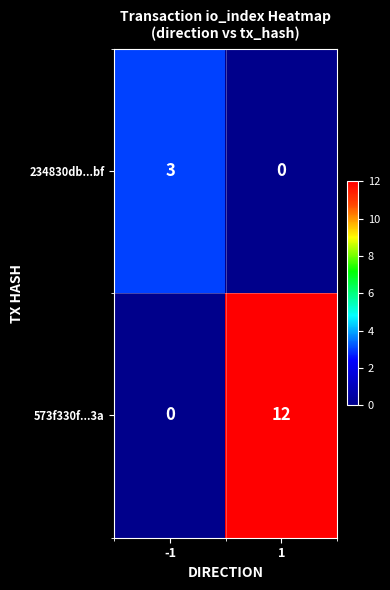

At which category is the sum across all series the highest?

1